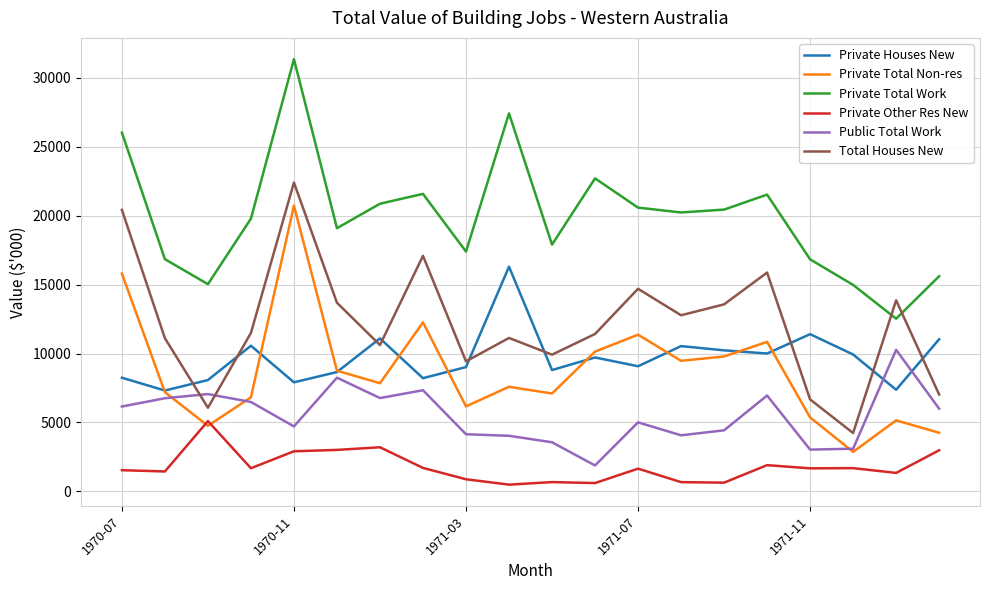

Which series has the largest total across all categories?

Private Total Work